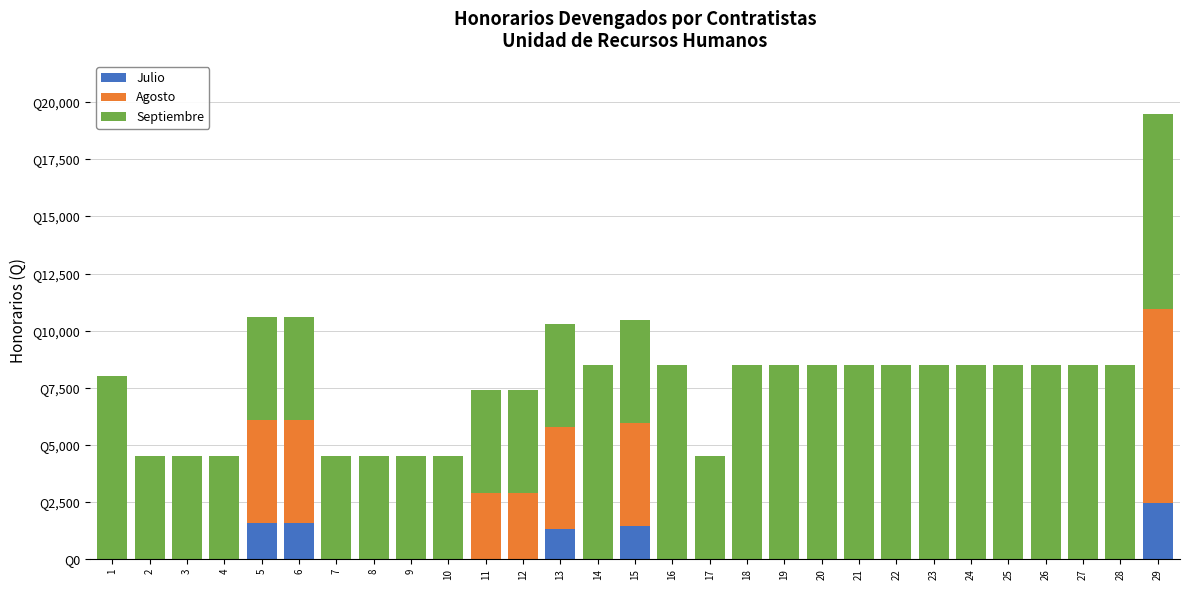

True or false: Agosto has a value of 0.0 at 21.

True